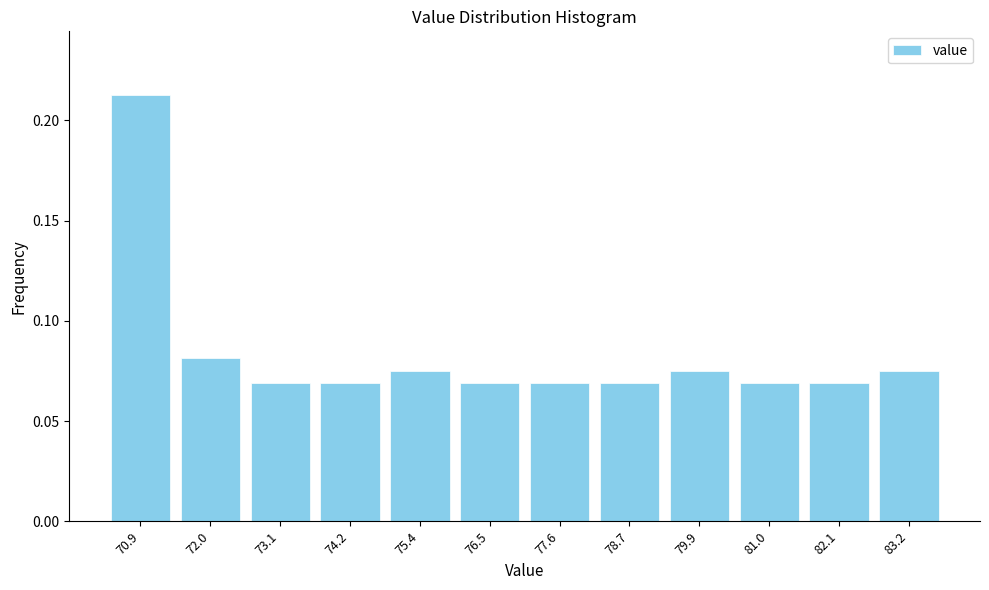

Reading left to right, list every bar in this chart as the range it spans on the x-axis followed by its height. Neither the bar edges nor the heights are printed on the chart, so give them approximately, as read against the axes.

70.4 to 71.4: 0.215
71.4 to 72.6: 0.080
72.6 to 73.6: 0.070
73.6 to 74.8: 0.070
74.8 to 76.0: 0.075
76.0 to 77.0: 0.070
77.0 to 78.2: 0.070
78.2 to 79.4: 0.070
79.4 to 80.4: 0.075
80.4 to 81.6: 0.070
81.6 to 82.6: 0.070
82.6 to 83.8: 0.075